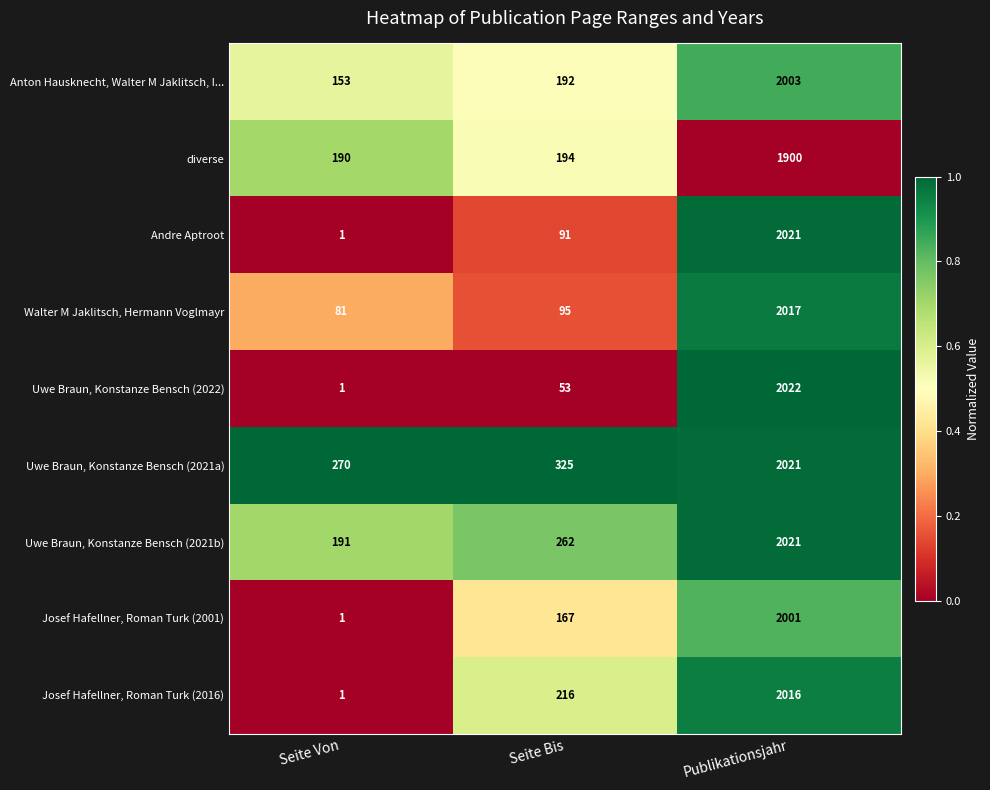

At which category is the sum across all series the highest?

Publikationsjahr